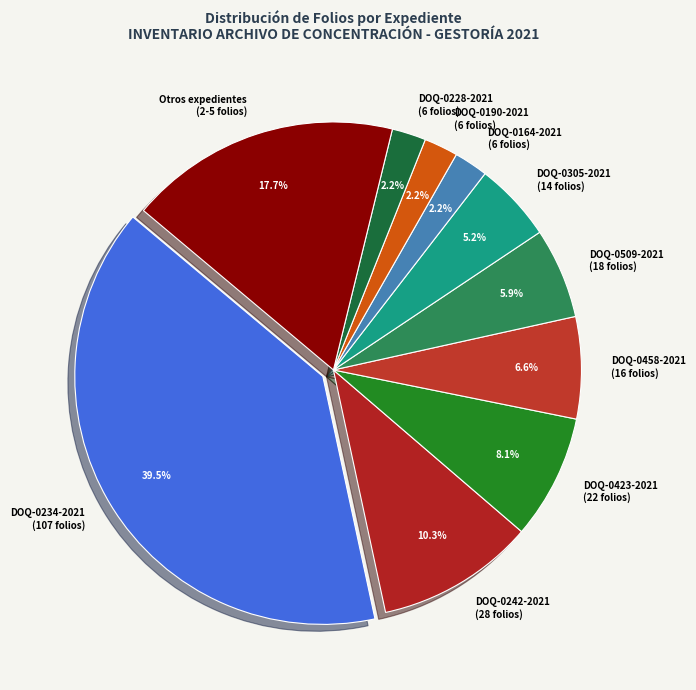

What is the ratio of the value at DOQ-0423-2021 (22 folios) to the value at DOQ-0190-2021 (6 folios)?

3.7